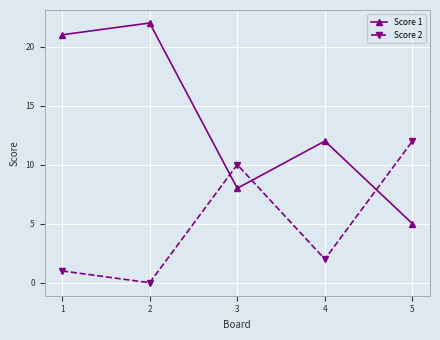

How many lines are shown in the chart?

2